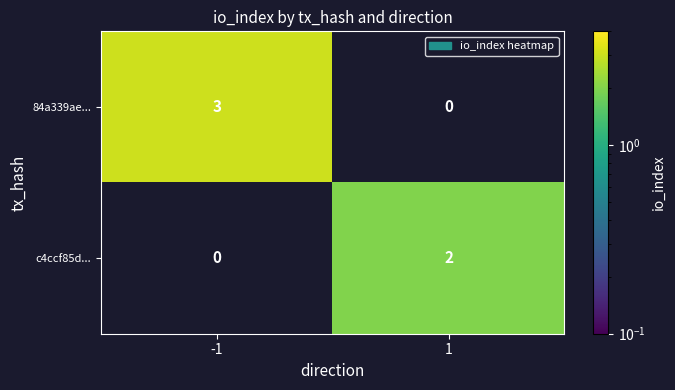

What is the greatest value displayed?

3